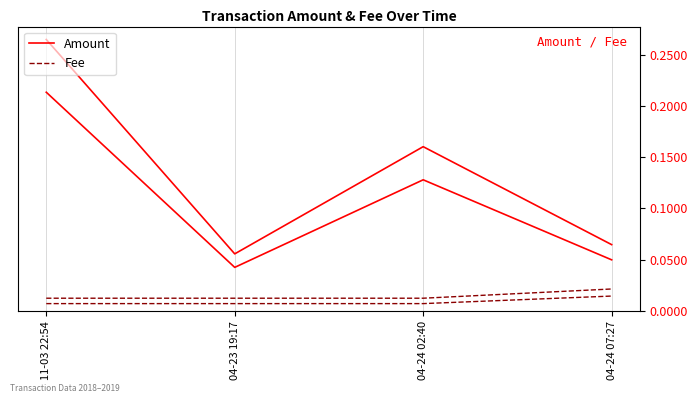

How many lines are shown in the chart?

2